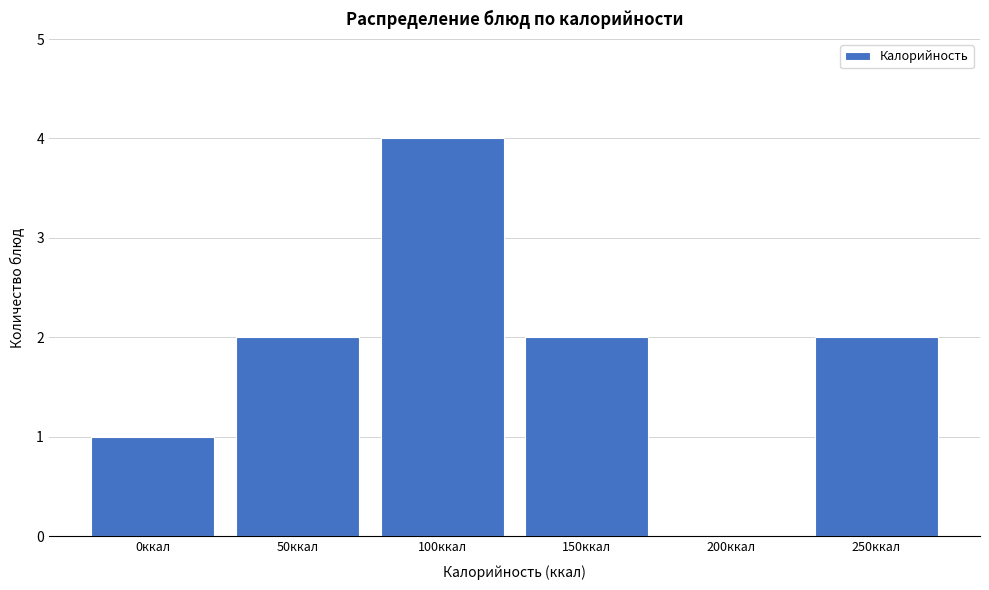

Reading left to right, list all the values displayed in this chart.

0ккал=1	50ккал=2	100ккал=4	150ккал=2	200ккал=0	250ккал=2